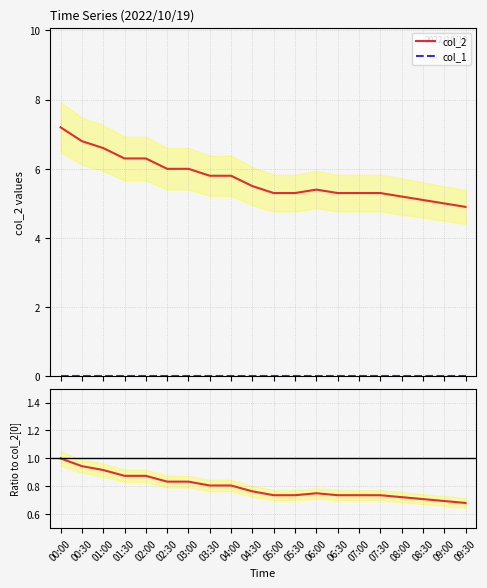

What is the minimum value for col_2?

4.9